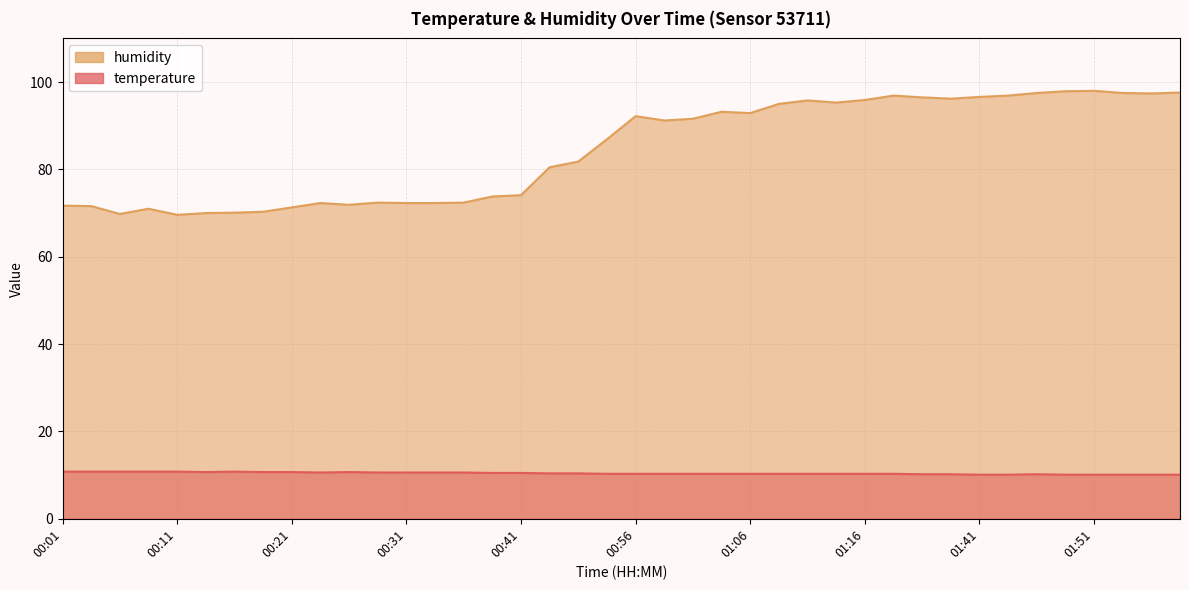

Between 00:06 and 00:36, which series saw the biggest shift?

humidity